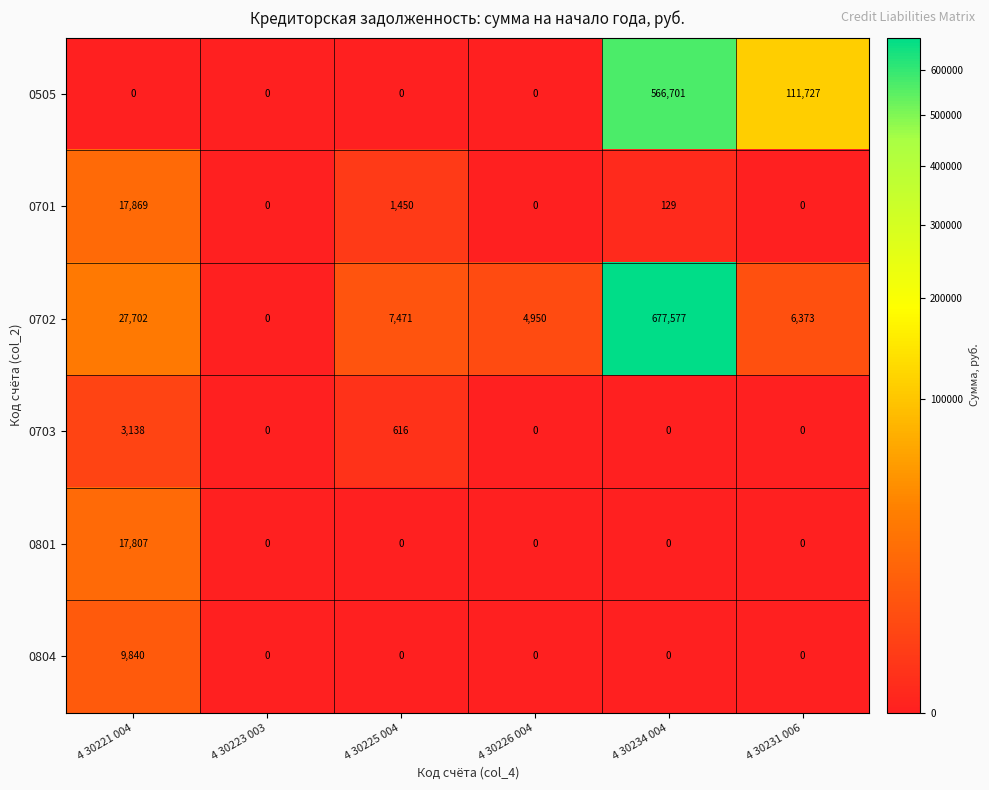

What is the average value of the 0703 series?

626